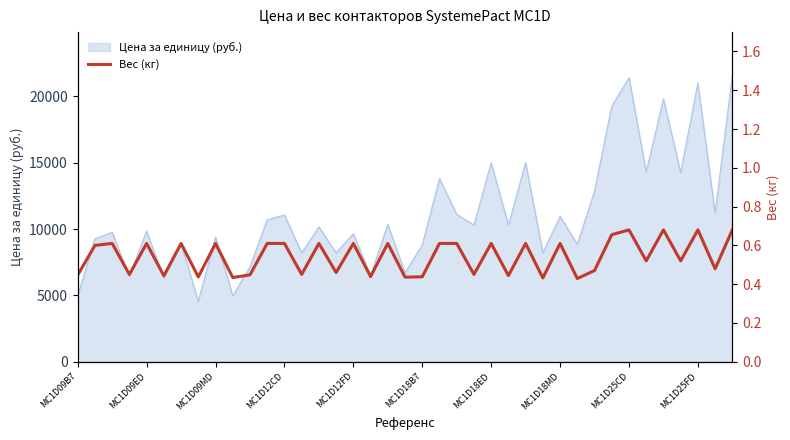

What is the maximum value for Цена за единицу (руб.)?

21600